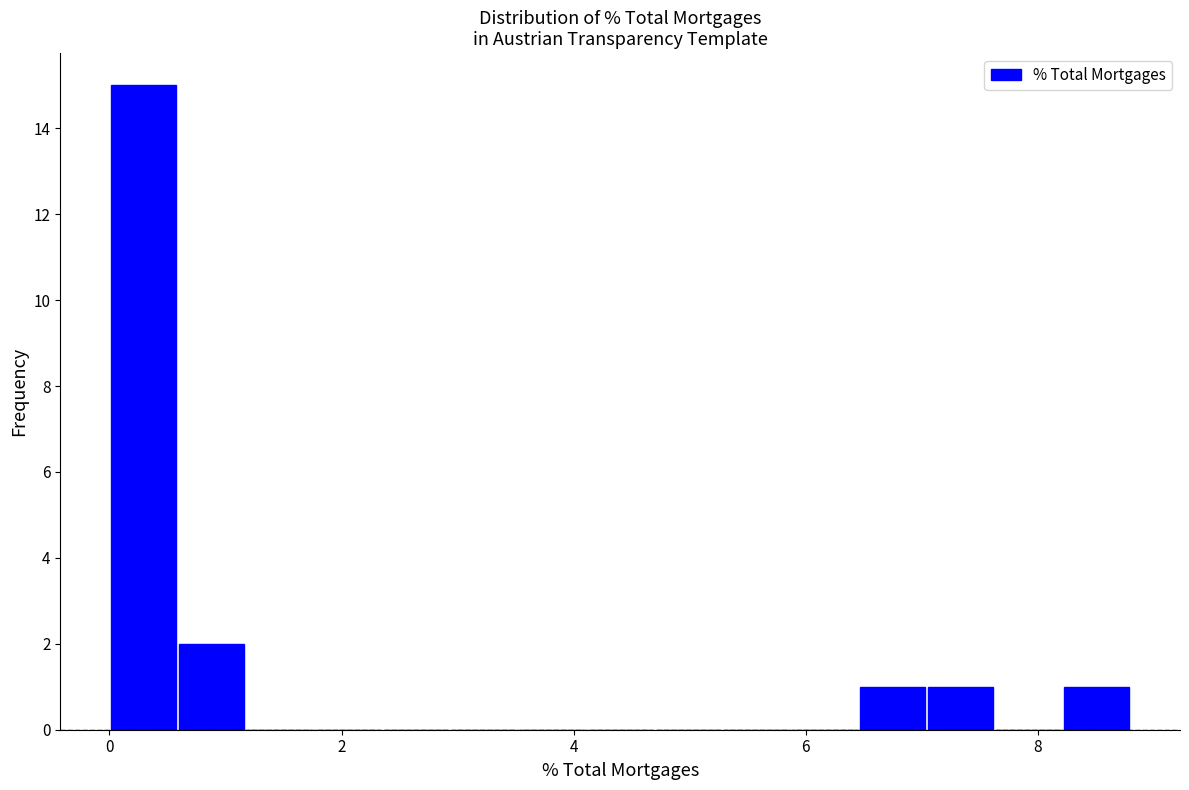

Around what value on the x-axis is the tallest bar? Give the approximate position of its centre, as read against the axis.

0.2